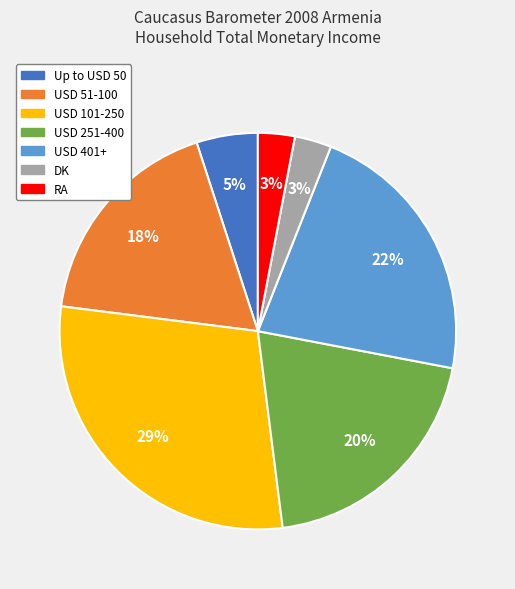

Is RA the majority of the pie?

No